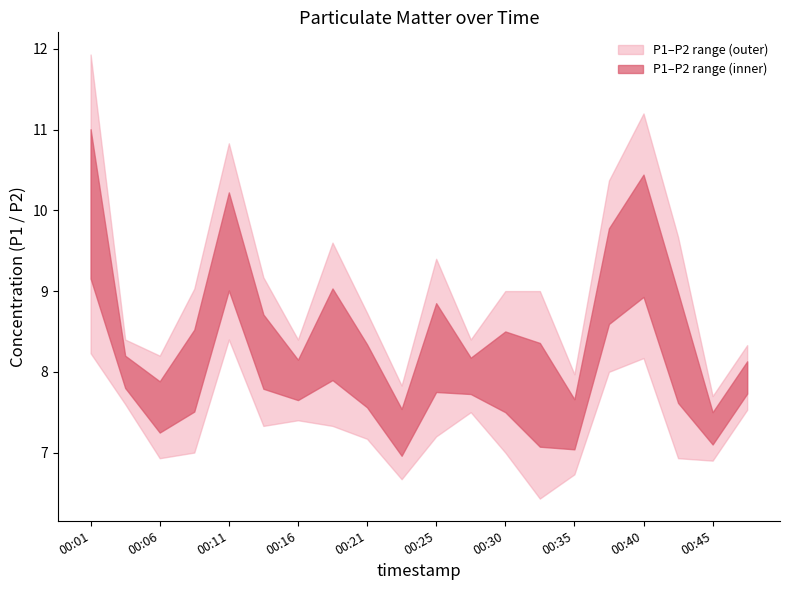

True or false: P1 has more than 0 points higher than both neighbors.

True